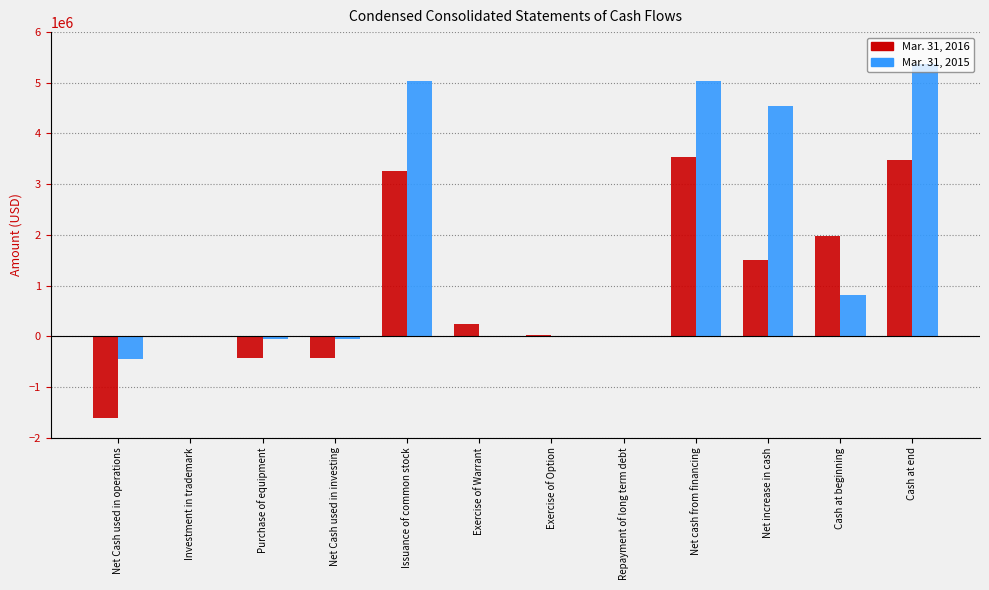

At which category is the sum across all series the highest?

Cash at end